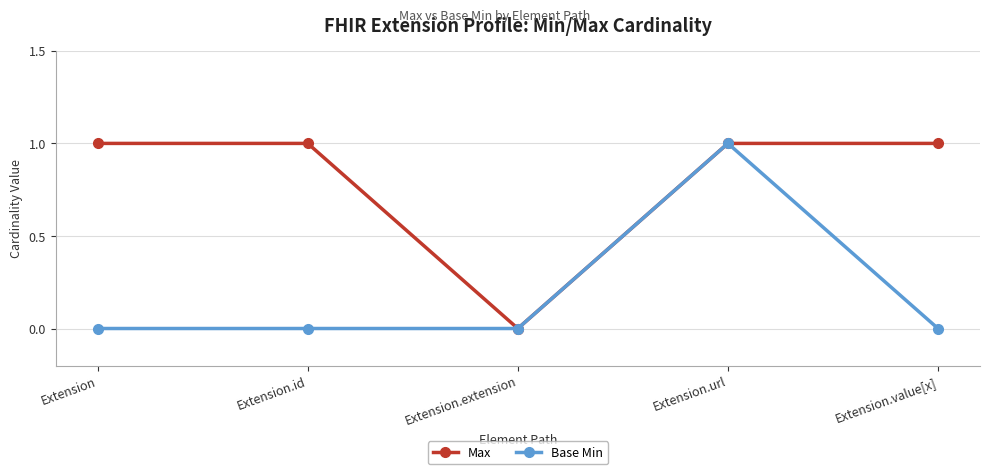

Which series has the largest total across all categories?

Max